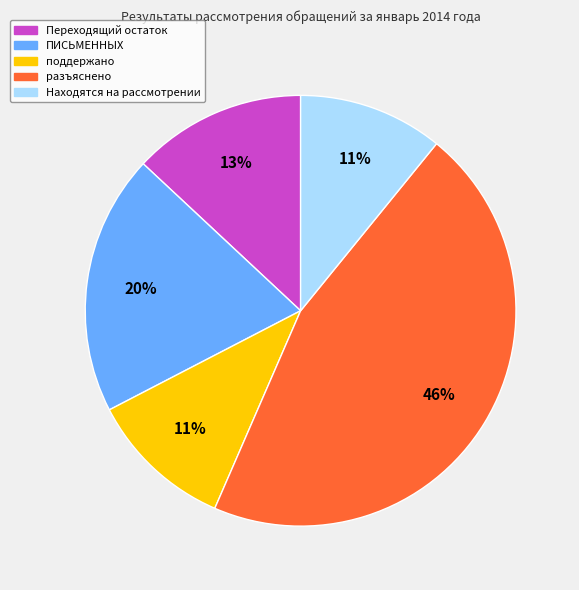

Is the sum of Находятся на рассмотрении and Переходящий остаток greater than half?

No